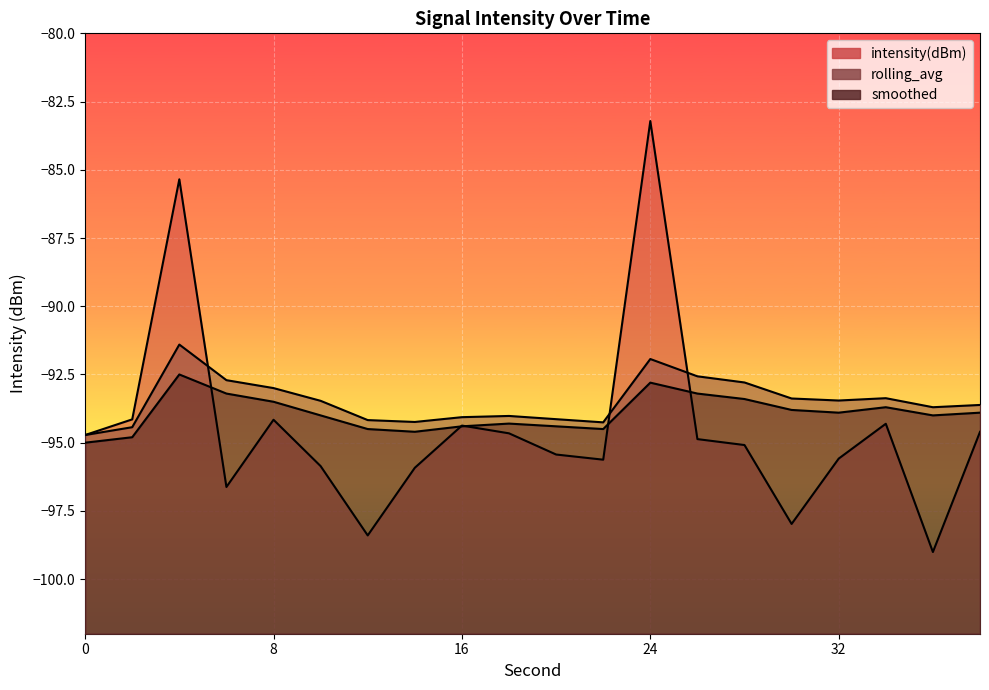

What is the sum of all smoothed values?

-1878.4